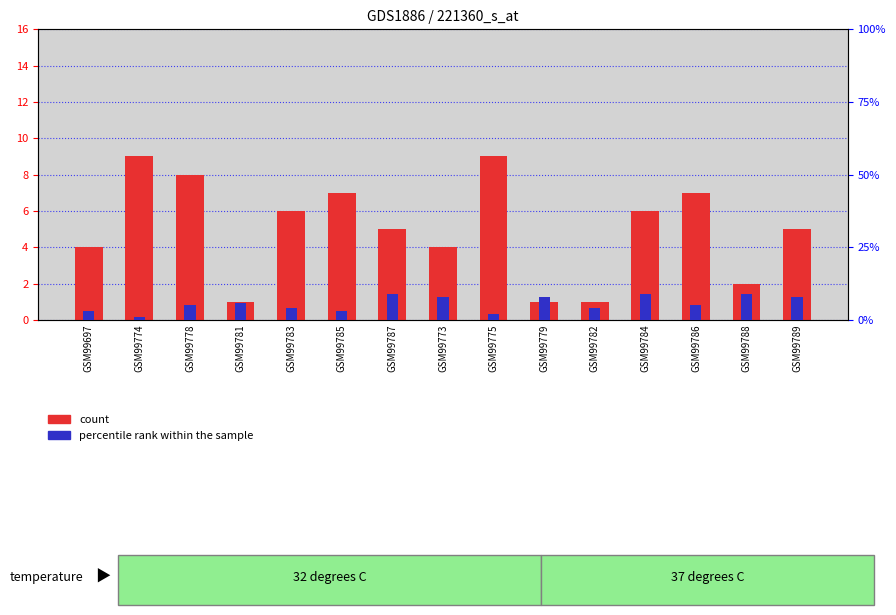

Which category has the highest value across all series?

GSM99774